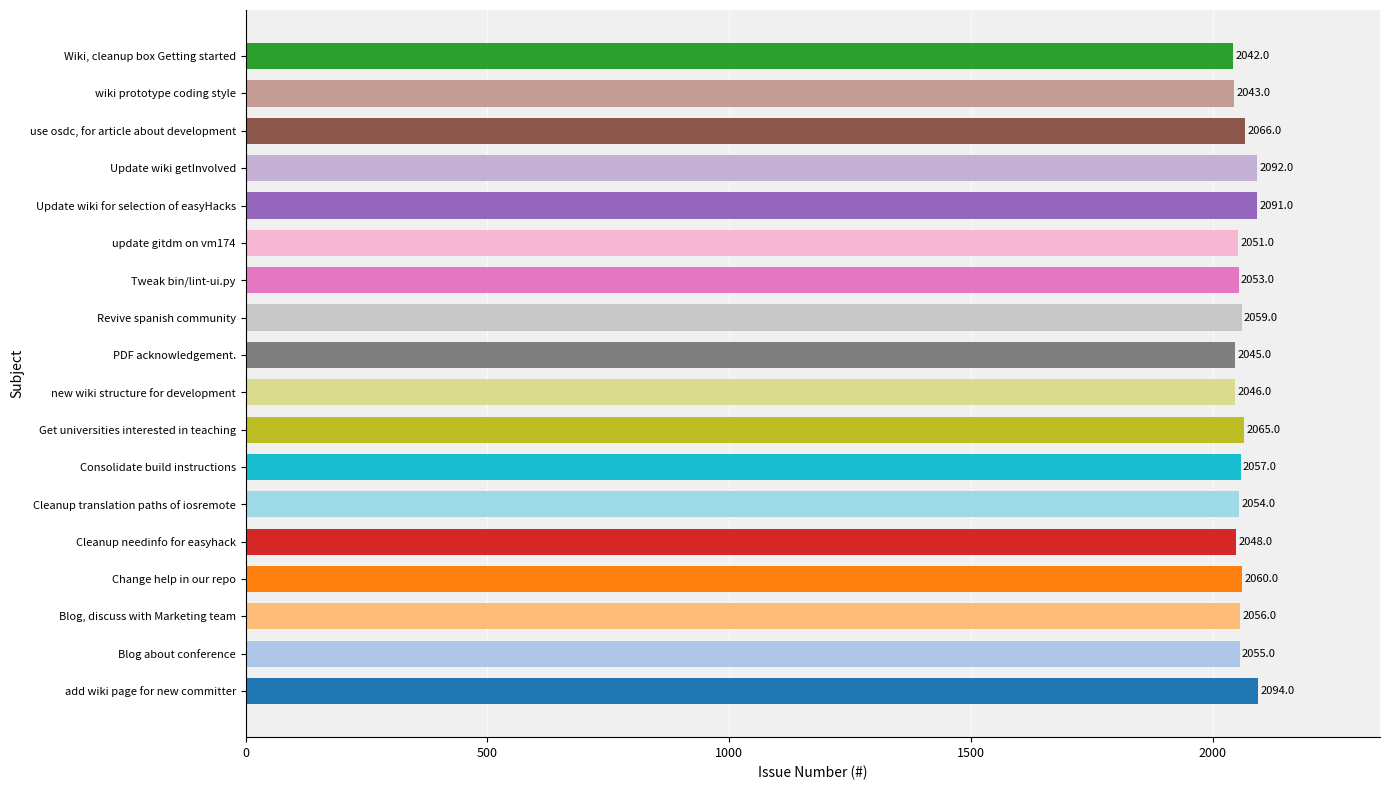

What is the smallest value displayed?

2042